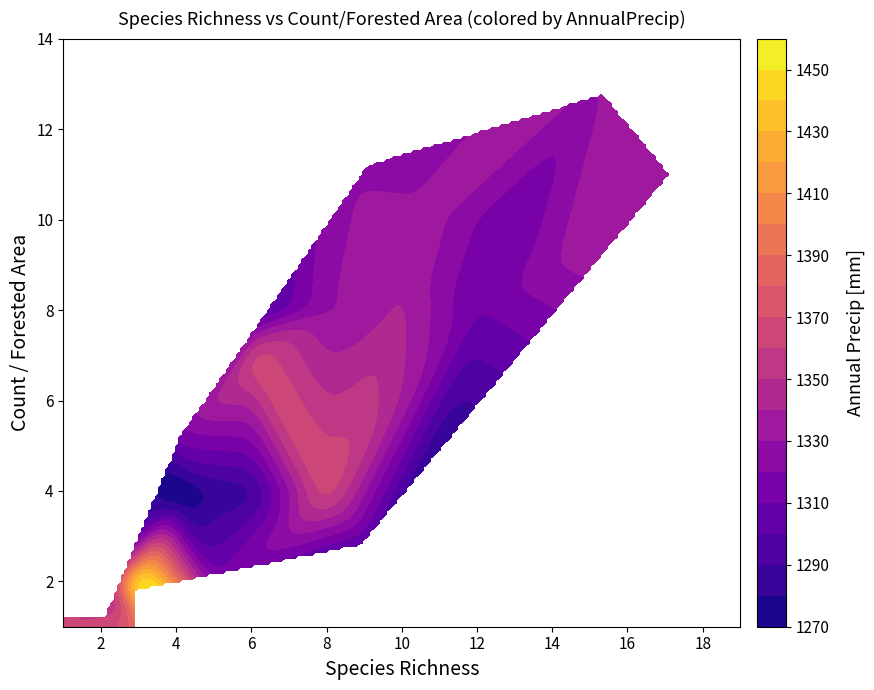

True or false: 346 has a value of 1328.9 at AnnualPrecip.

True